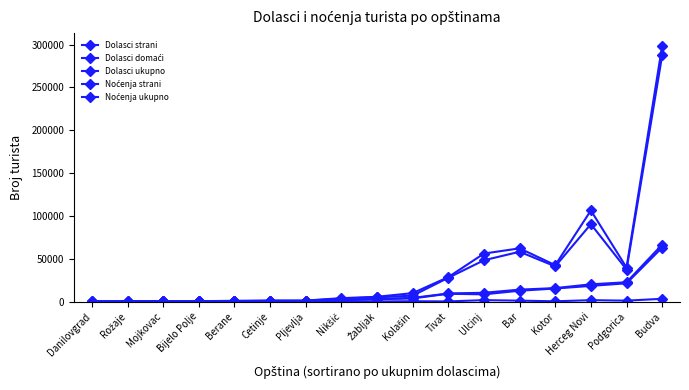

Does the chart display data point markers on the line(s)?

Yes